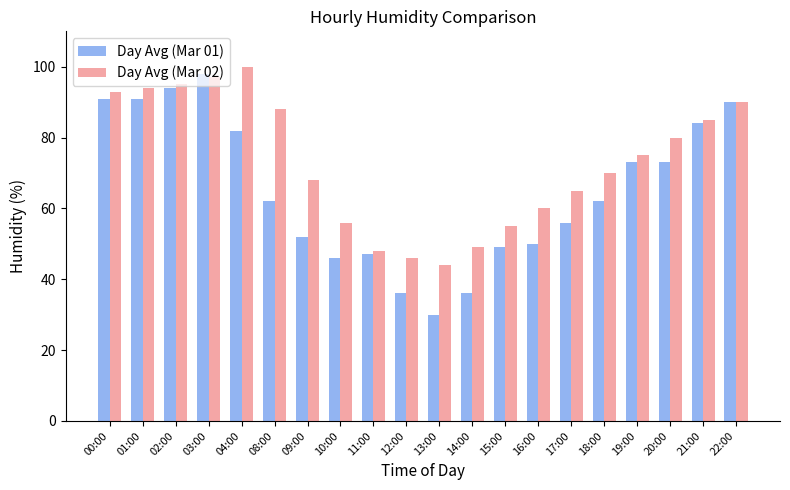

Which category has the highest value in the Day Avg (Mar 01) series?

03:00